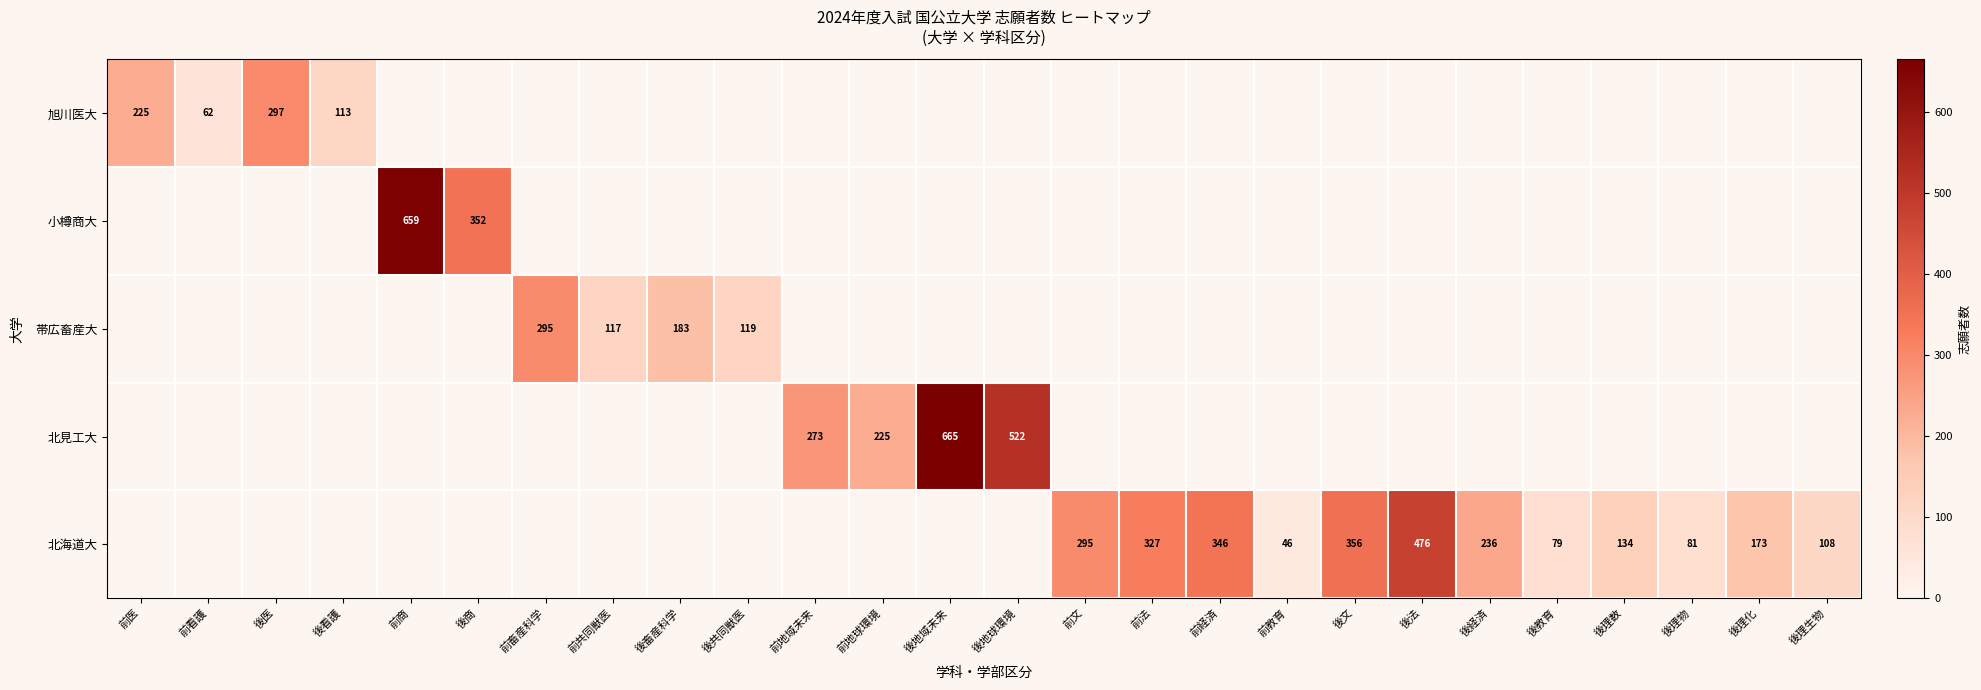

What is the minimum value shown in the chart?

46.0